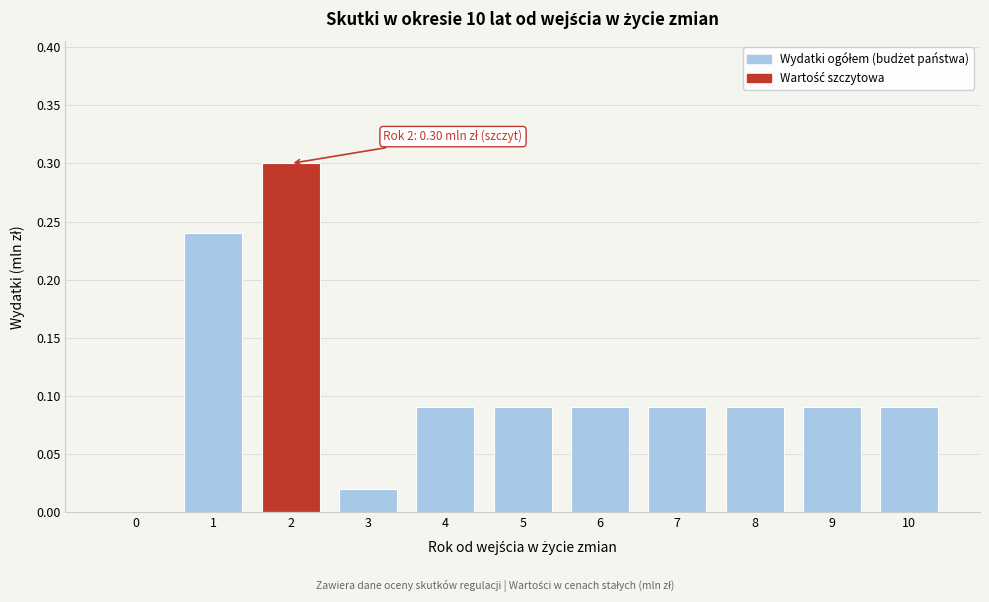

What is the change in value from 3 to 7?

+0.1